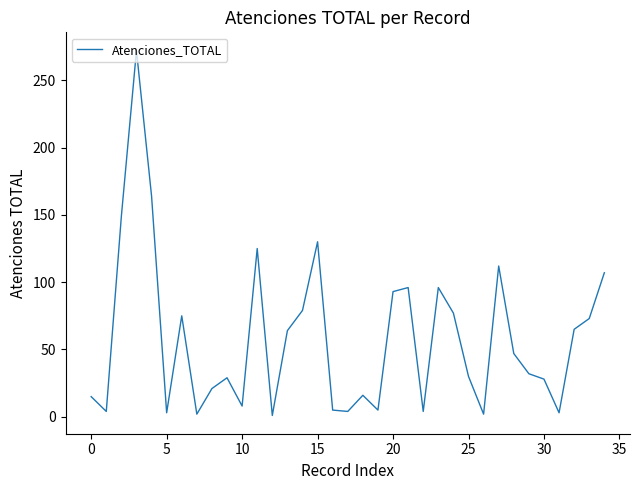

What is the difference between the maximum and minimum values?

271